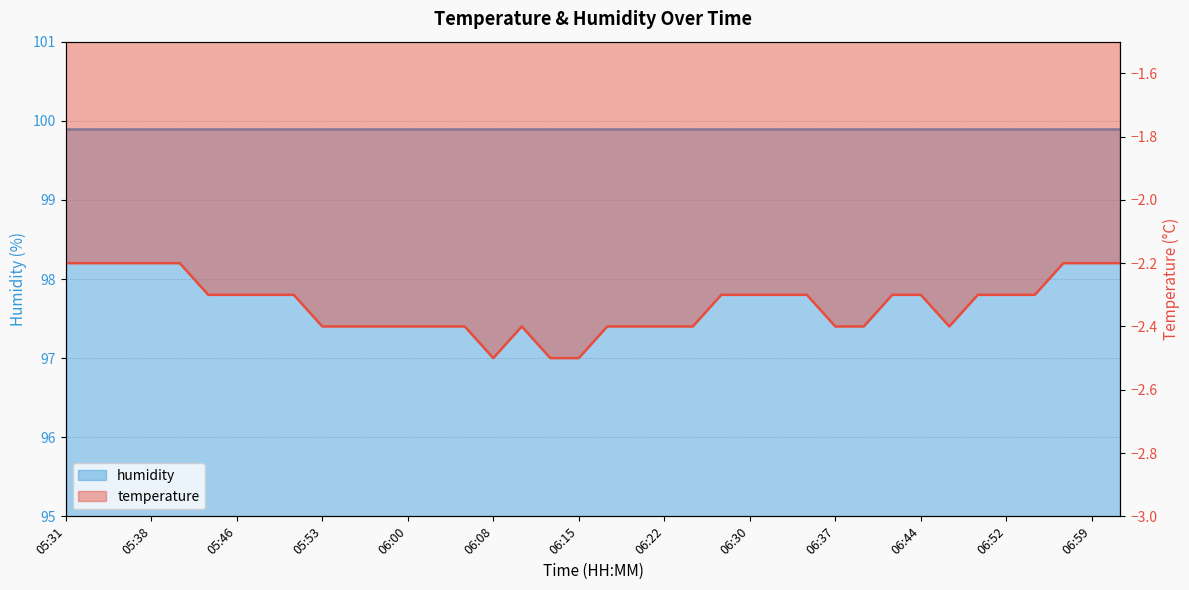

What is the change in value from 05:43 to 06:22?

-0.1